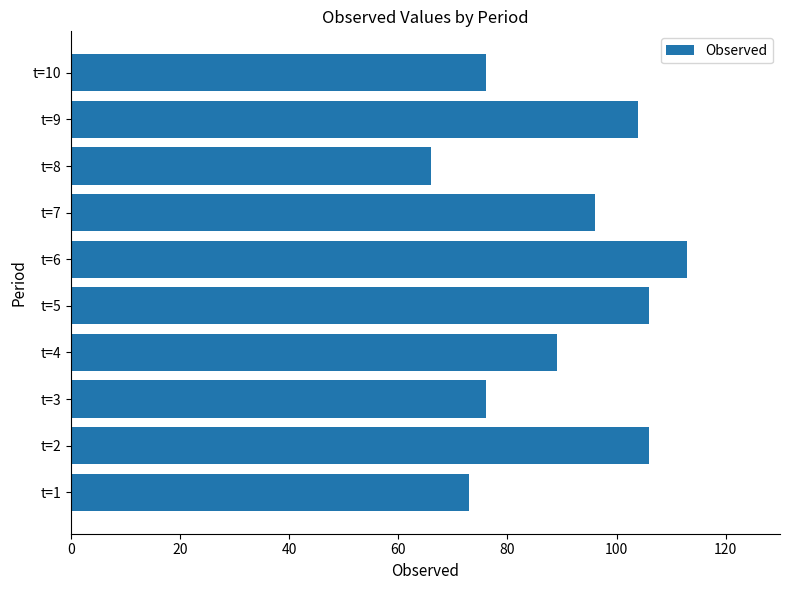

Are the bars grouped side by side (vs. stacked)?

No